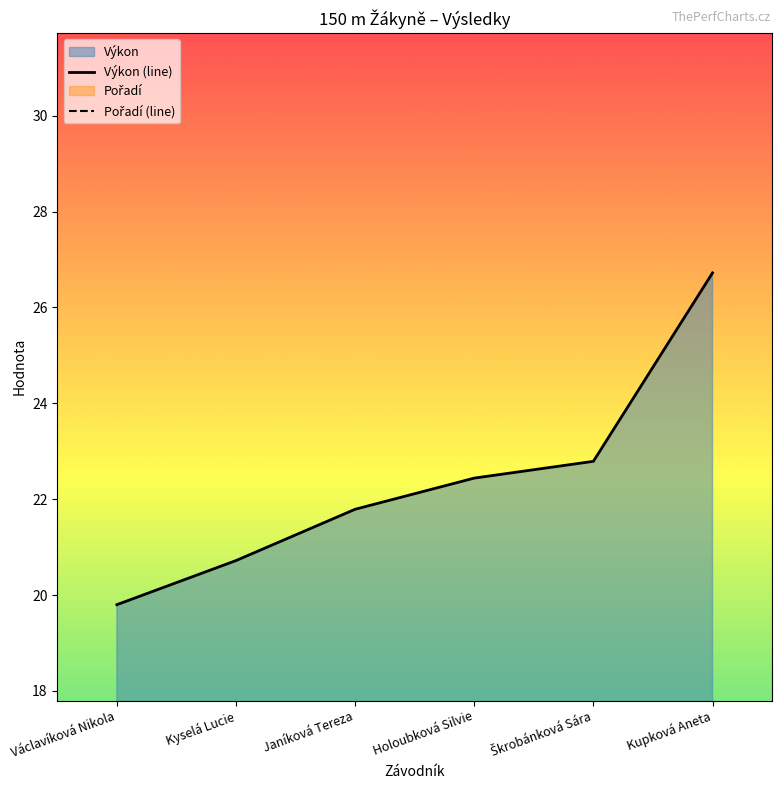

List the labels in order of Pořadí (line) value, largest first.

Kupková Aneta, Škrobánková Sára, Holoubková Silvie, Janíková Tereza, Kyselá Lucie, Václavíková Nikola